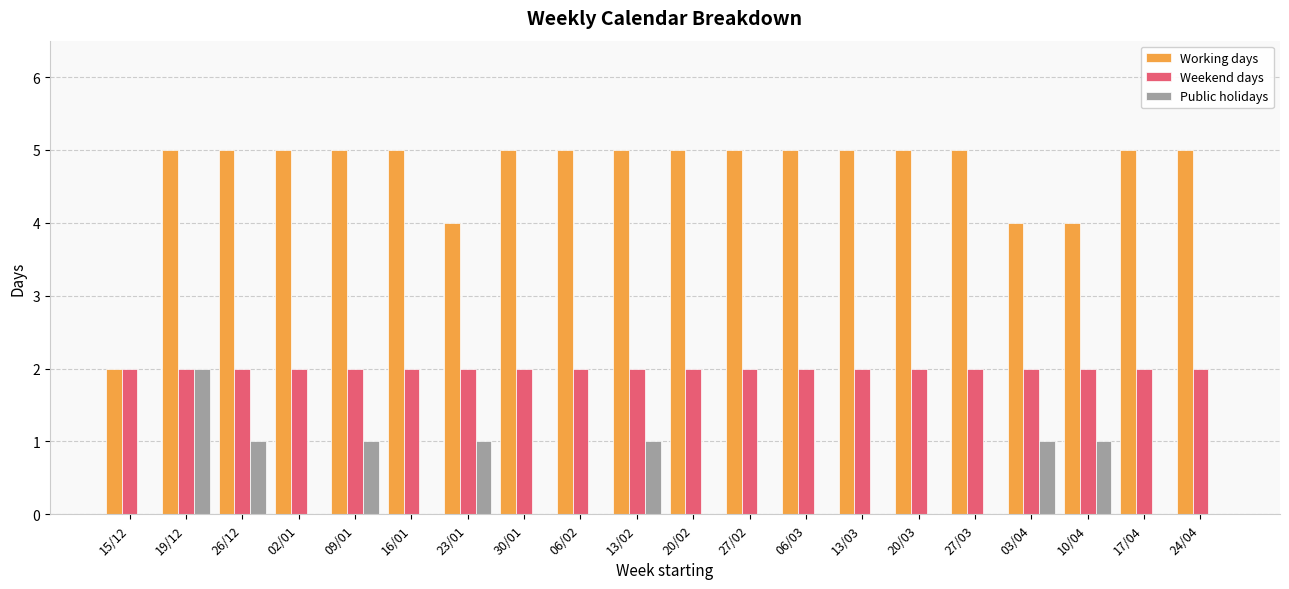

Count the number of data series in this chart.

3